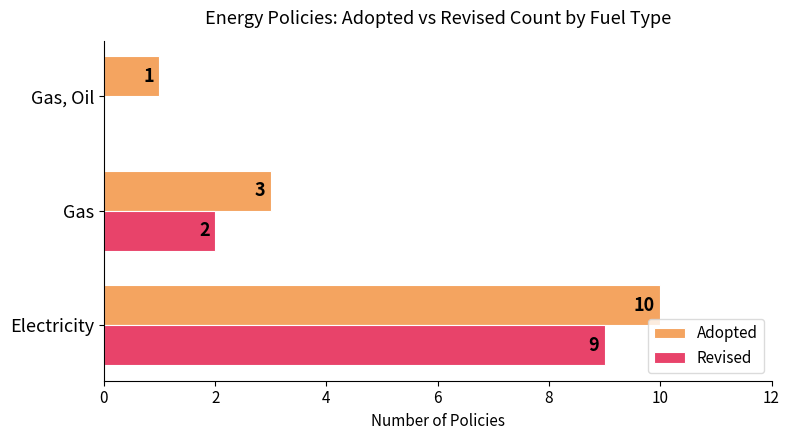

What is the approximate value of Adopted at Electricity?

10